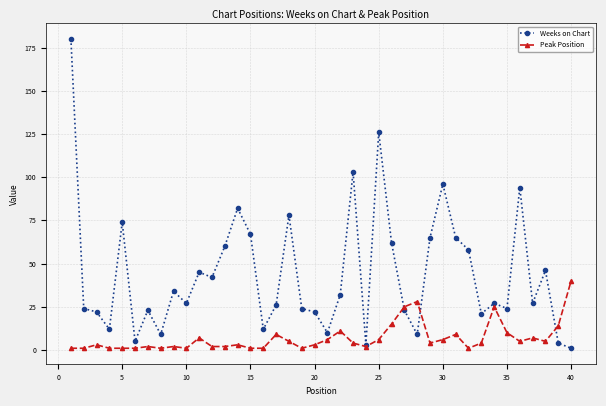

What is the highest value of the Weeks on Chart series?

180